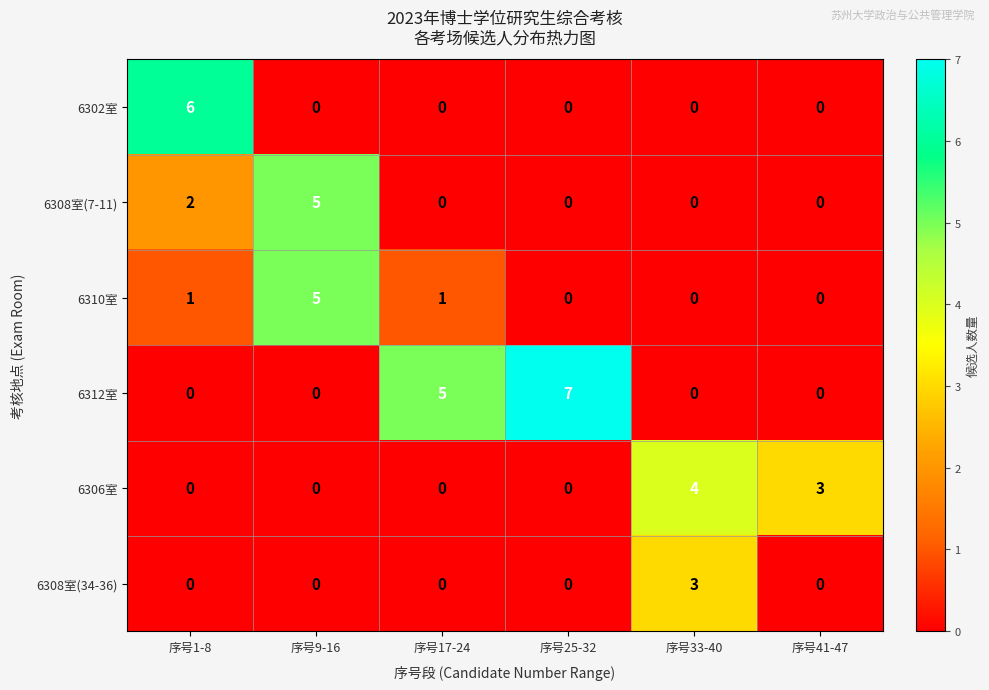

What is the difference between the highest and lowest values at 序号41-47?

3